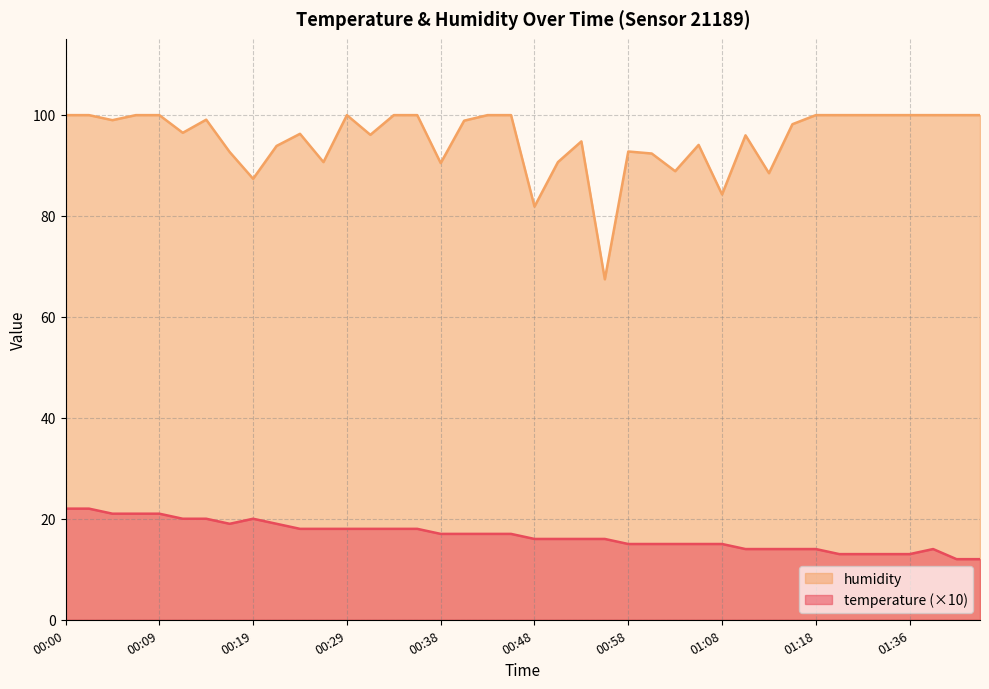

Where is the first local minimum for humidity?

00:04